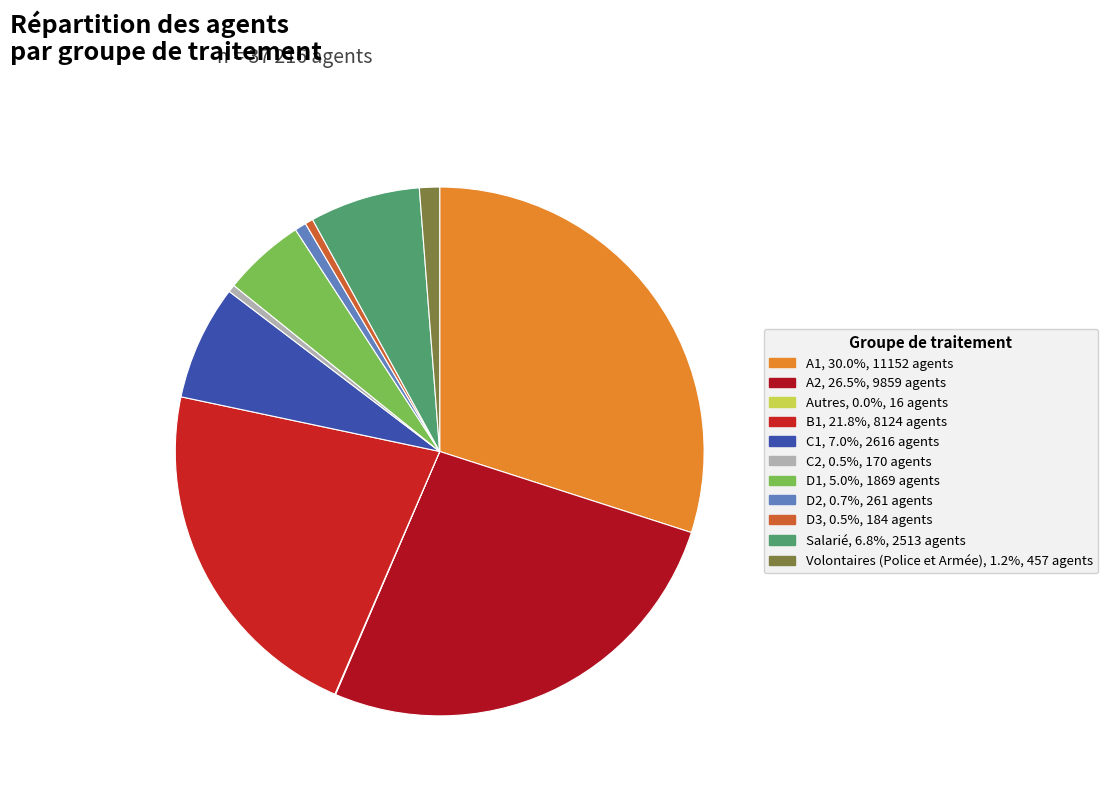

To the nearest percent, what is the difference between the largest and smallest slice percentages?

30%